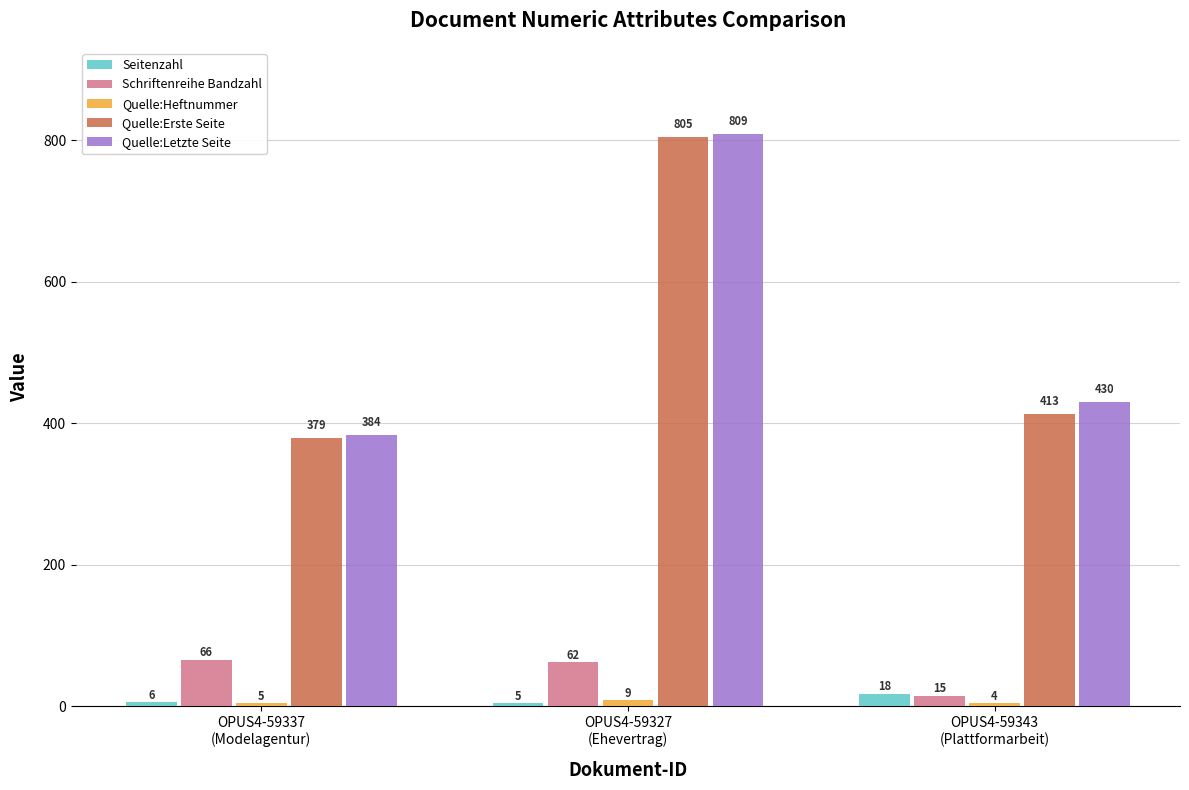

What is the minimum value for Quelle:Letzte Seite?

384